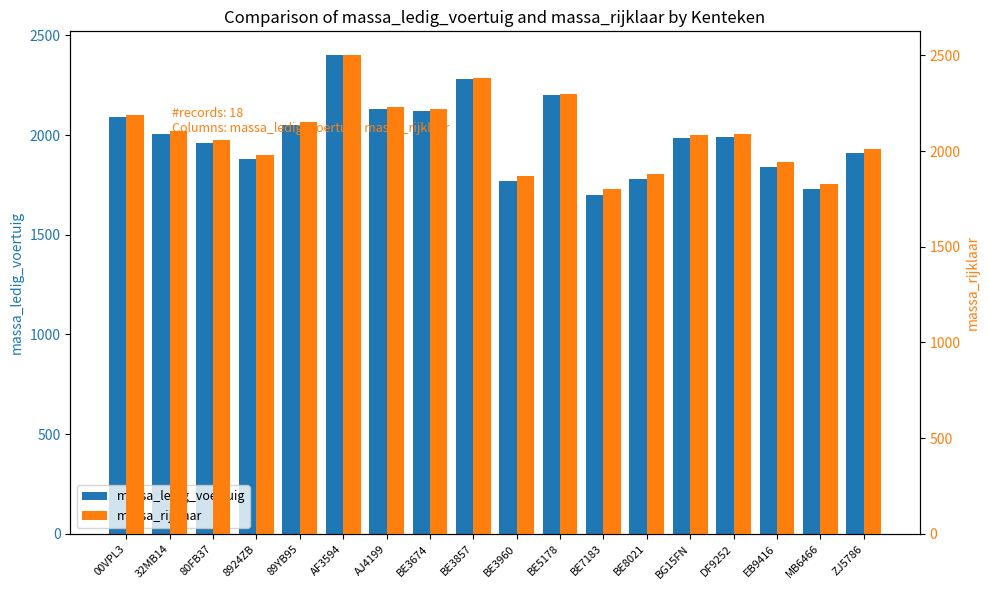

Between EB9416 and 89YB95, which is larger?

89YB95